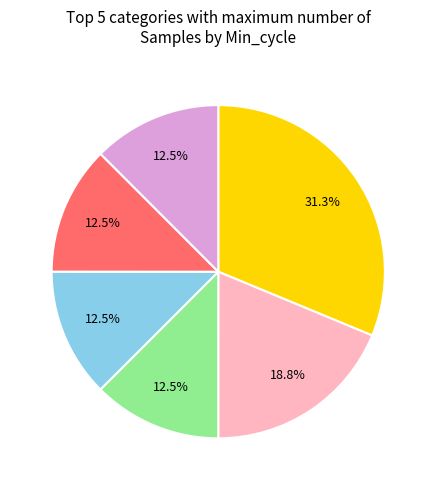

Does any single category account for the majority?

No